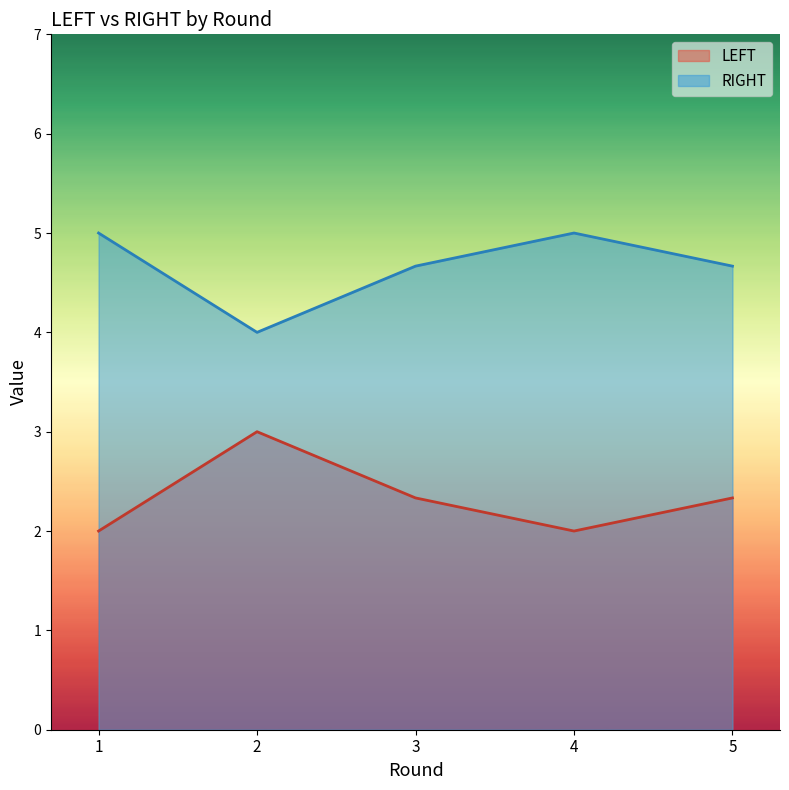

True or false: LEFT and RIGHT cross at least once.

False